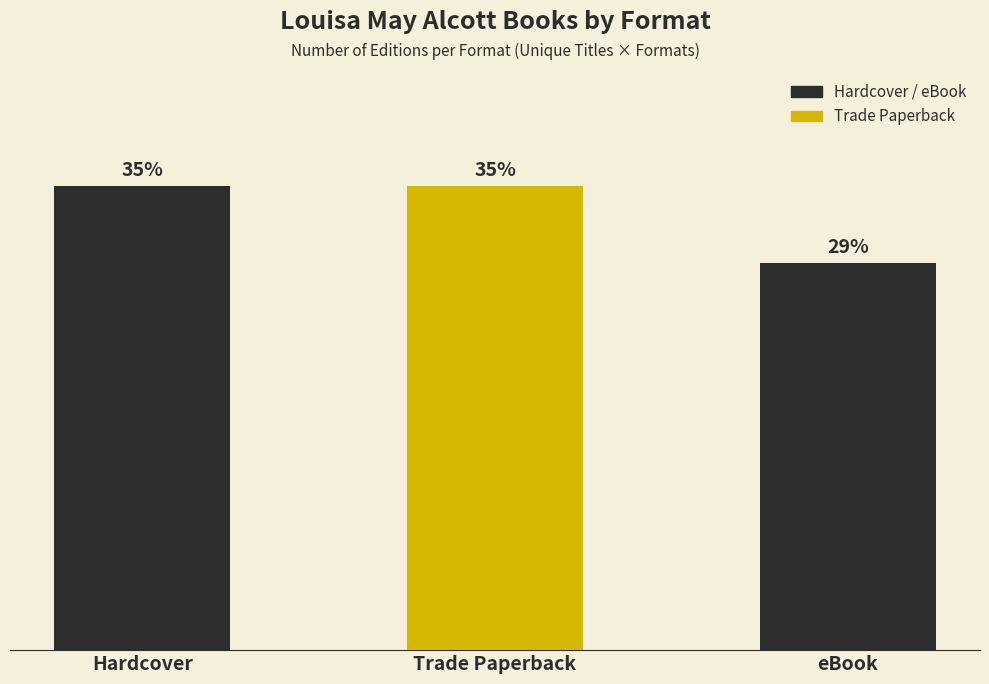

What position from the right is Hardcover?

3